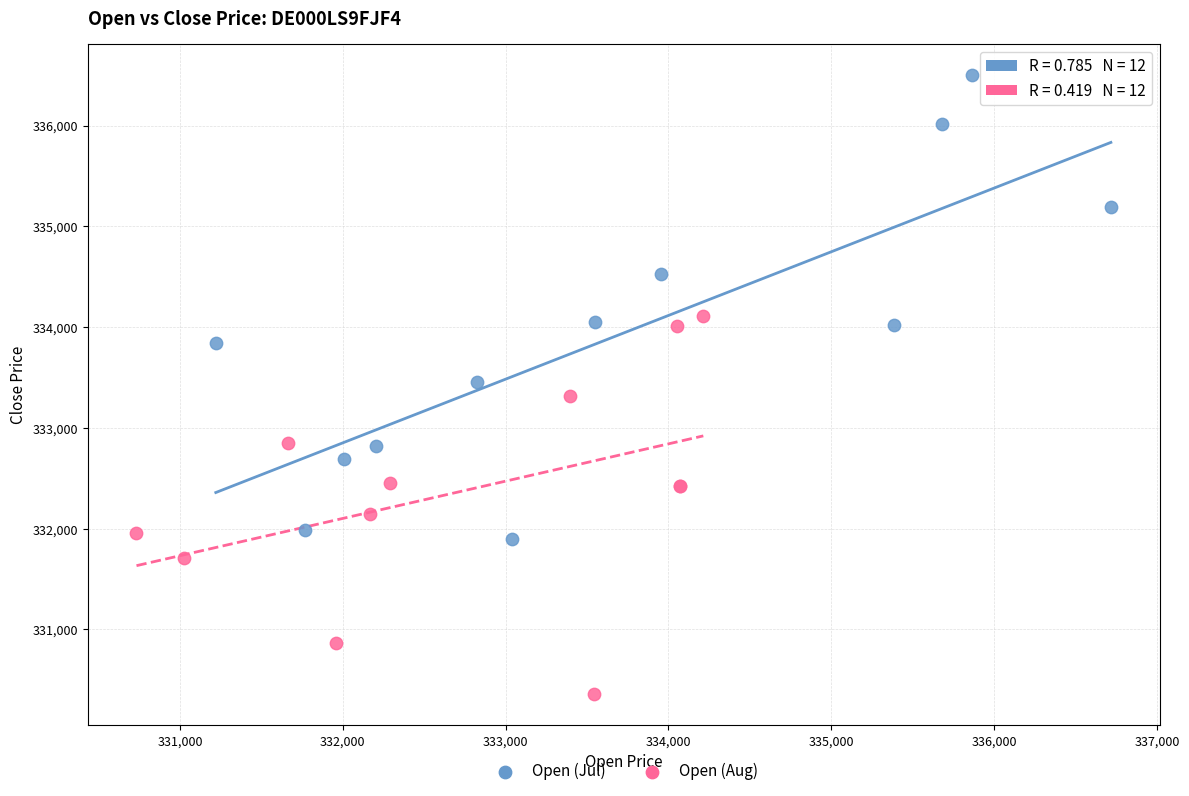

Which series contains the lowest Y value?

Open (Aug)